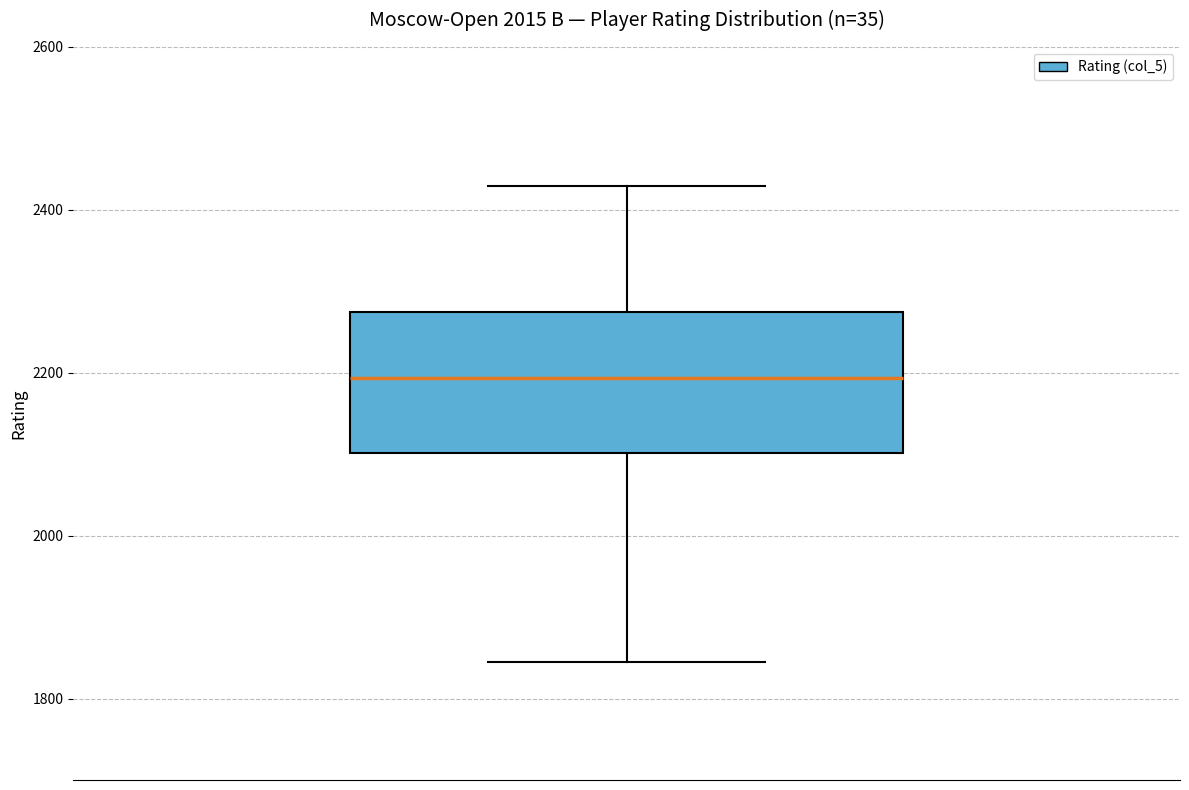

Transcribe this box plot: give where the median line is, the range the box spans, and where the two whiskers end, as read against the y-axis. The values are not printed on the chart, so give them approximately, as read against the axis.

median 2200, box 2100 to 2280, whiskers 1840 to 2420